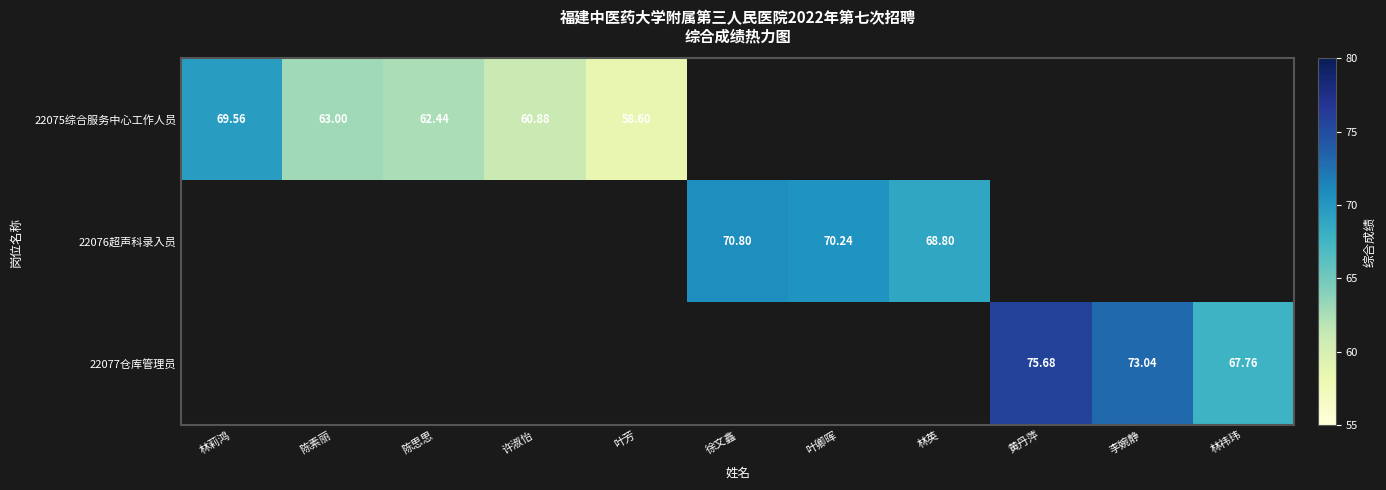

Is it true that 22075综合服务中心工作人员 equals 62.4 at 陈思思?

True